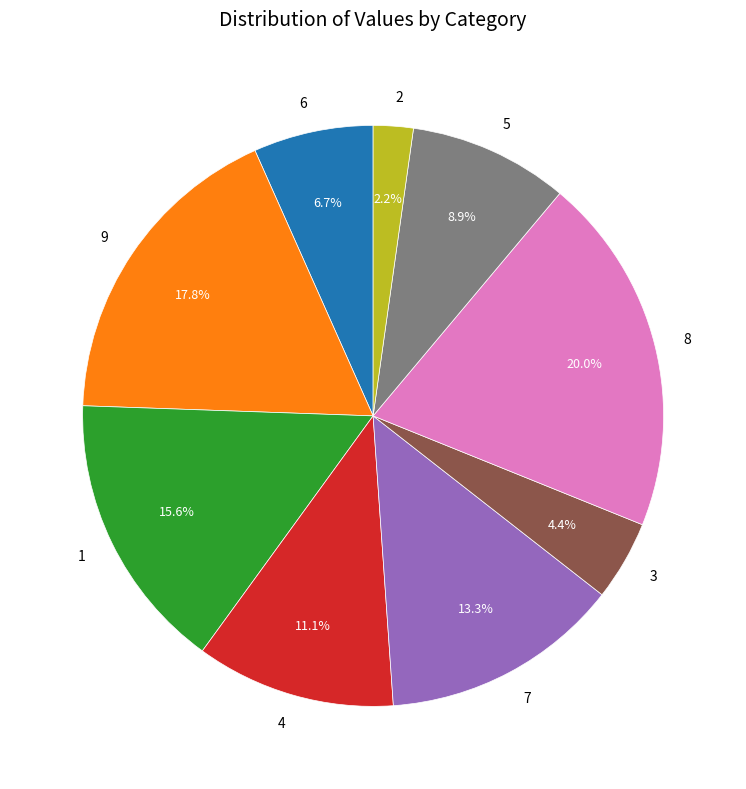

What percentage is the 4 slice, to the nearest percent?

11%